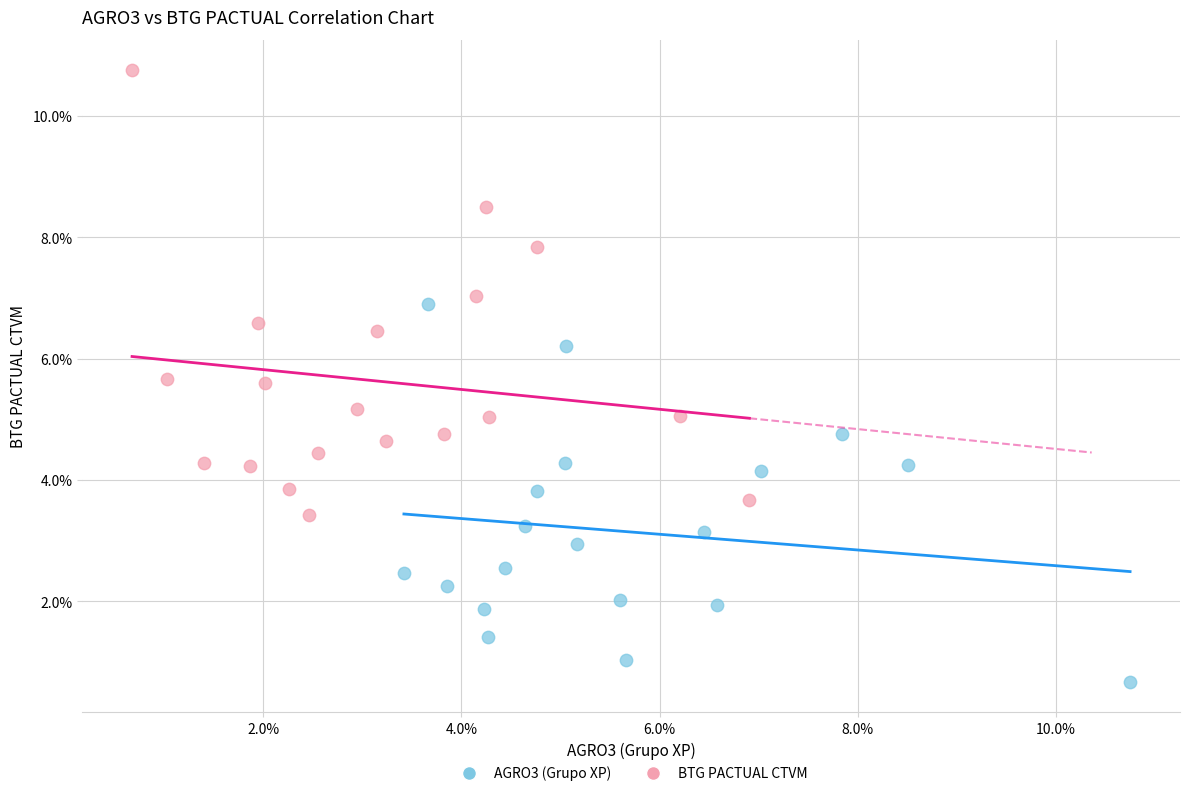

Which series has the largest Y range (max minus min)?

BTG PACTUAL CTVM